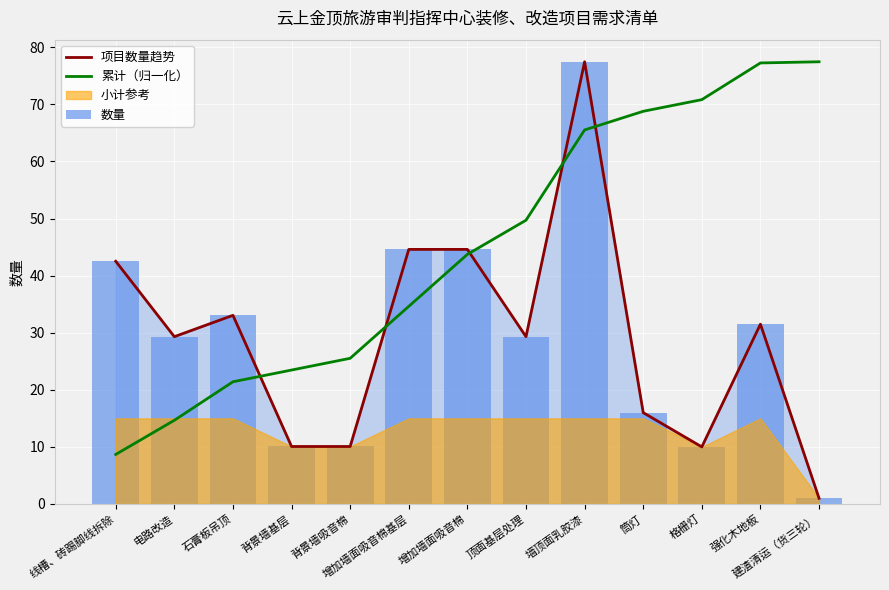

At which label does 项目数量趋势 first exceed 29?

线槽、砖踢脚线拆除